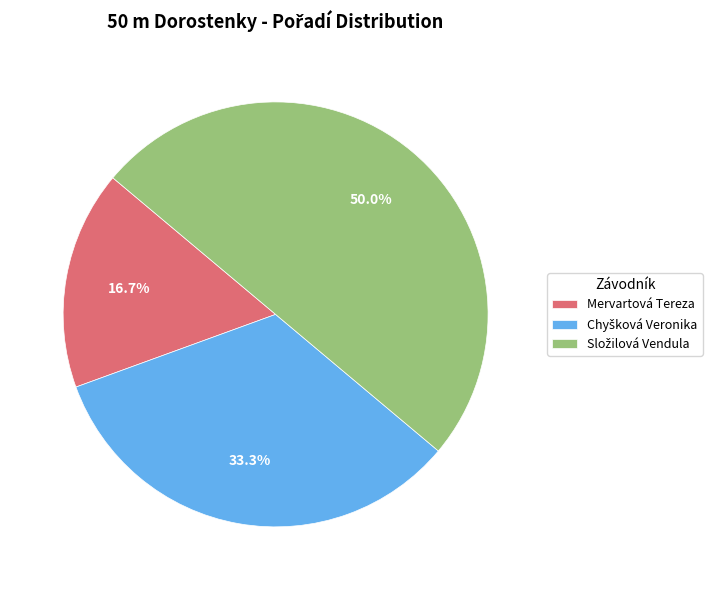

How many segments does this pie chart have?

3